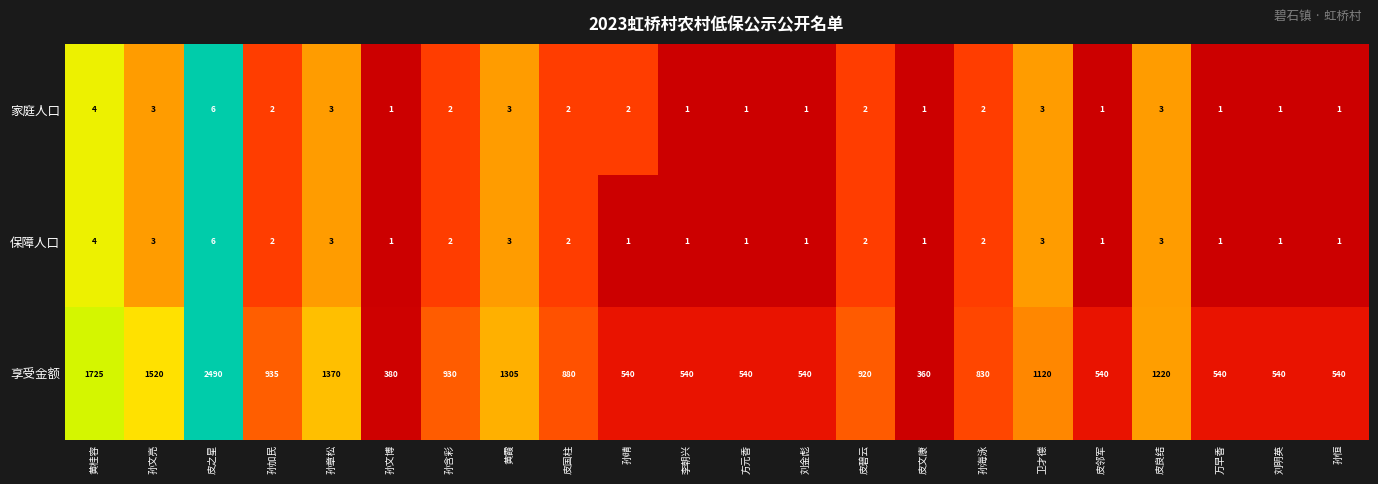

The value of 家庭人口 at 黄霞 is 3. True or false?

True